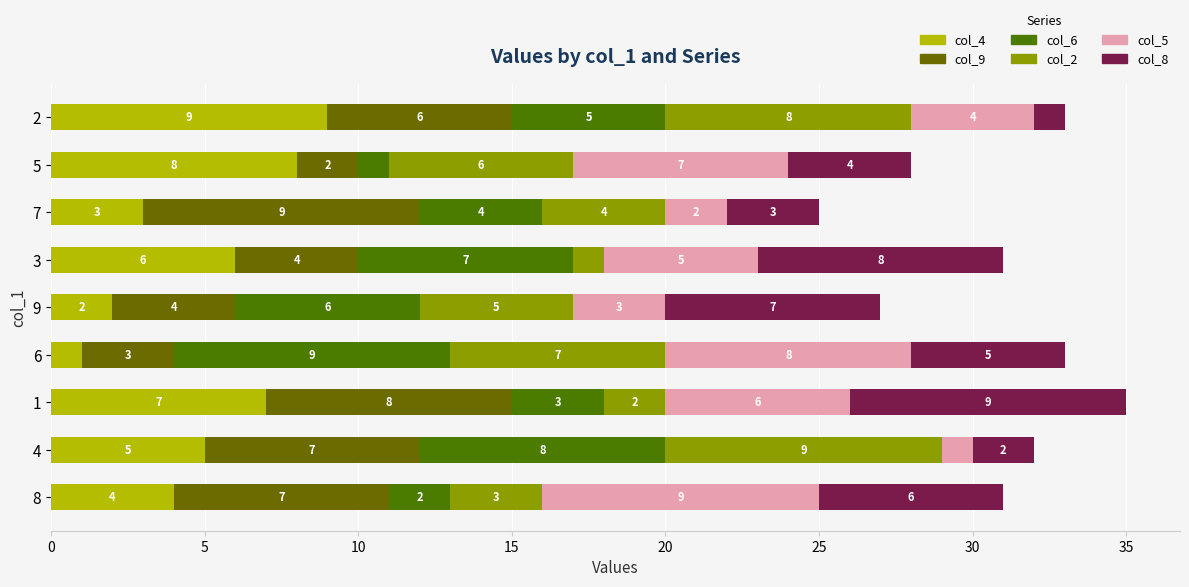

How many data points does each series have?

9